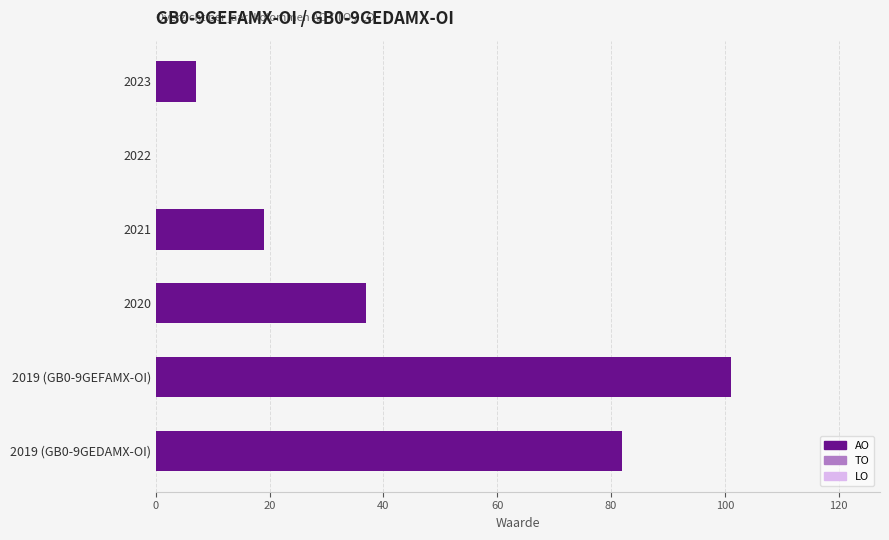

True or false: the data shows 118 at 2019 (GB0-9GEDAMX-OI).

False